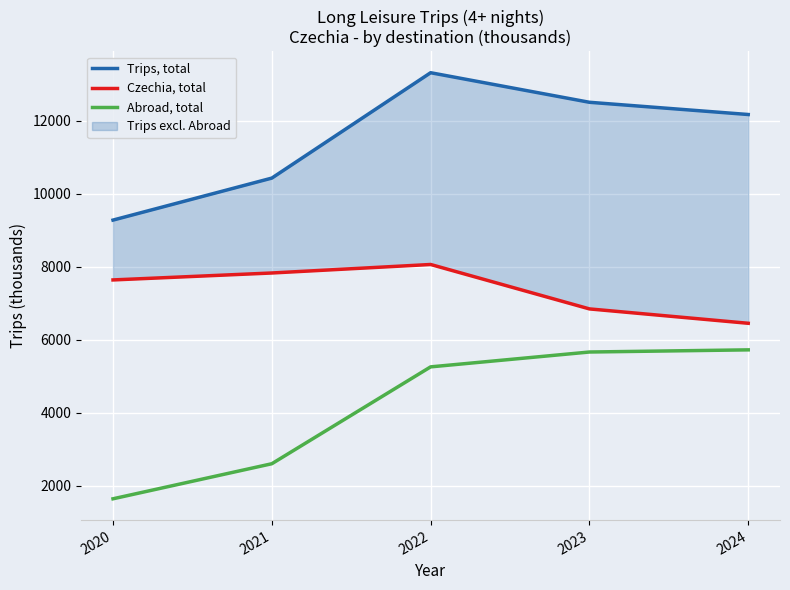

Rank the series at 2024 from highest to lowest value.

Trips, total, Czechia, total, Abroad, total